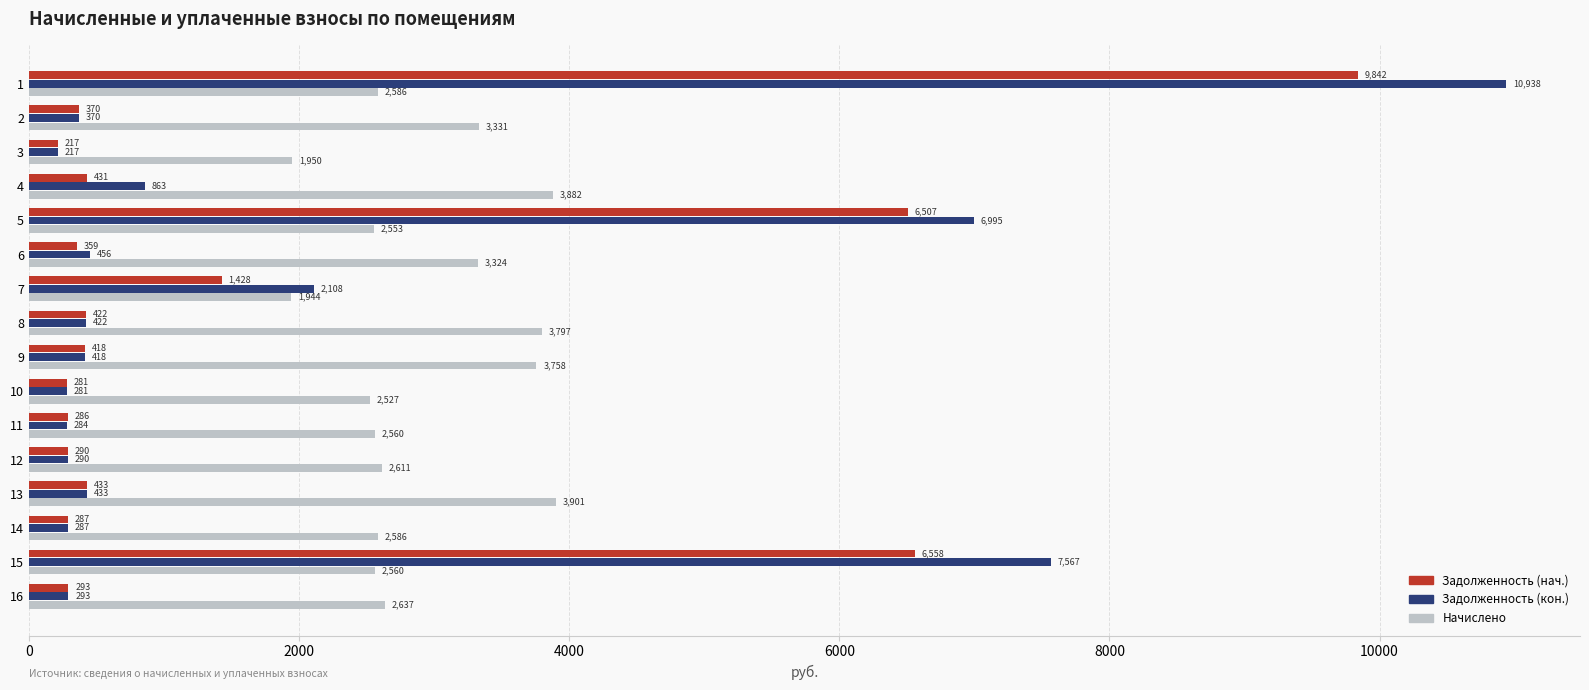

Rank the series by their maximum value, from lowest to highest.

Начислено, Задолженность (нач.), Задолженность (кон.)